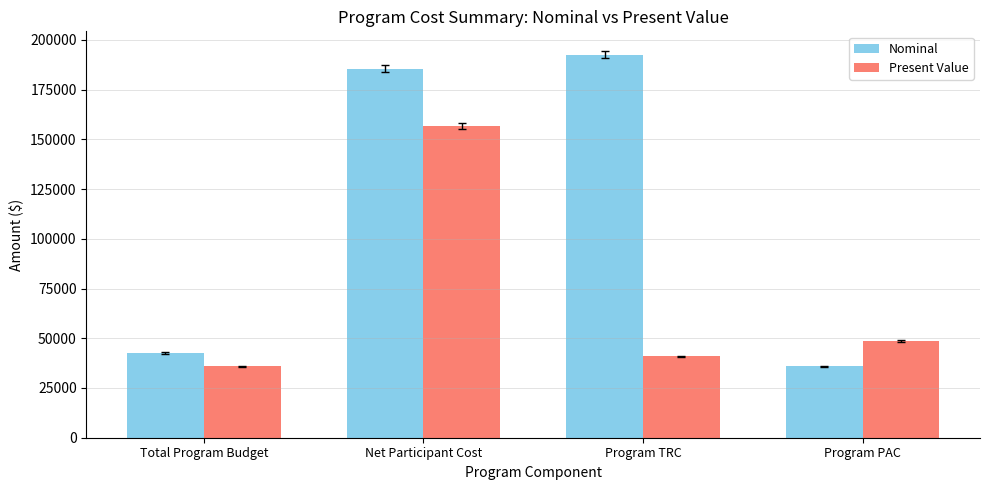

Which series changed the most between Total Program Budget and Program PAC?

Present Value